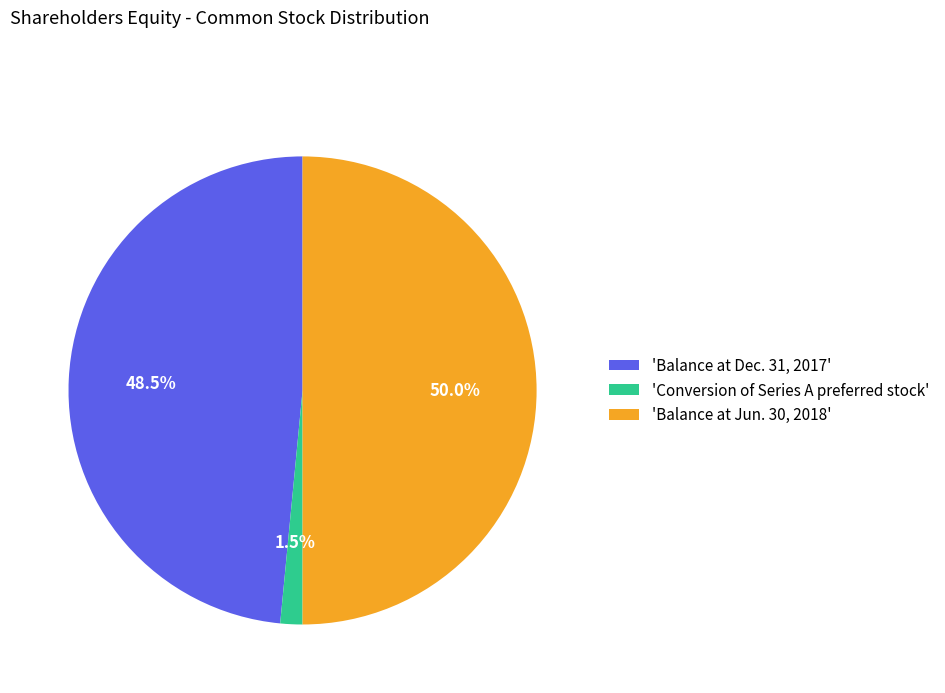

Which category has the biggest portion of the pie?

'Balance at Jun. 30, 2018'